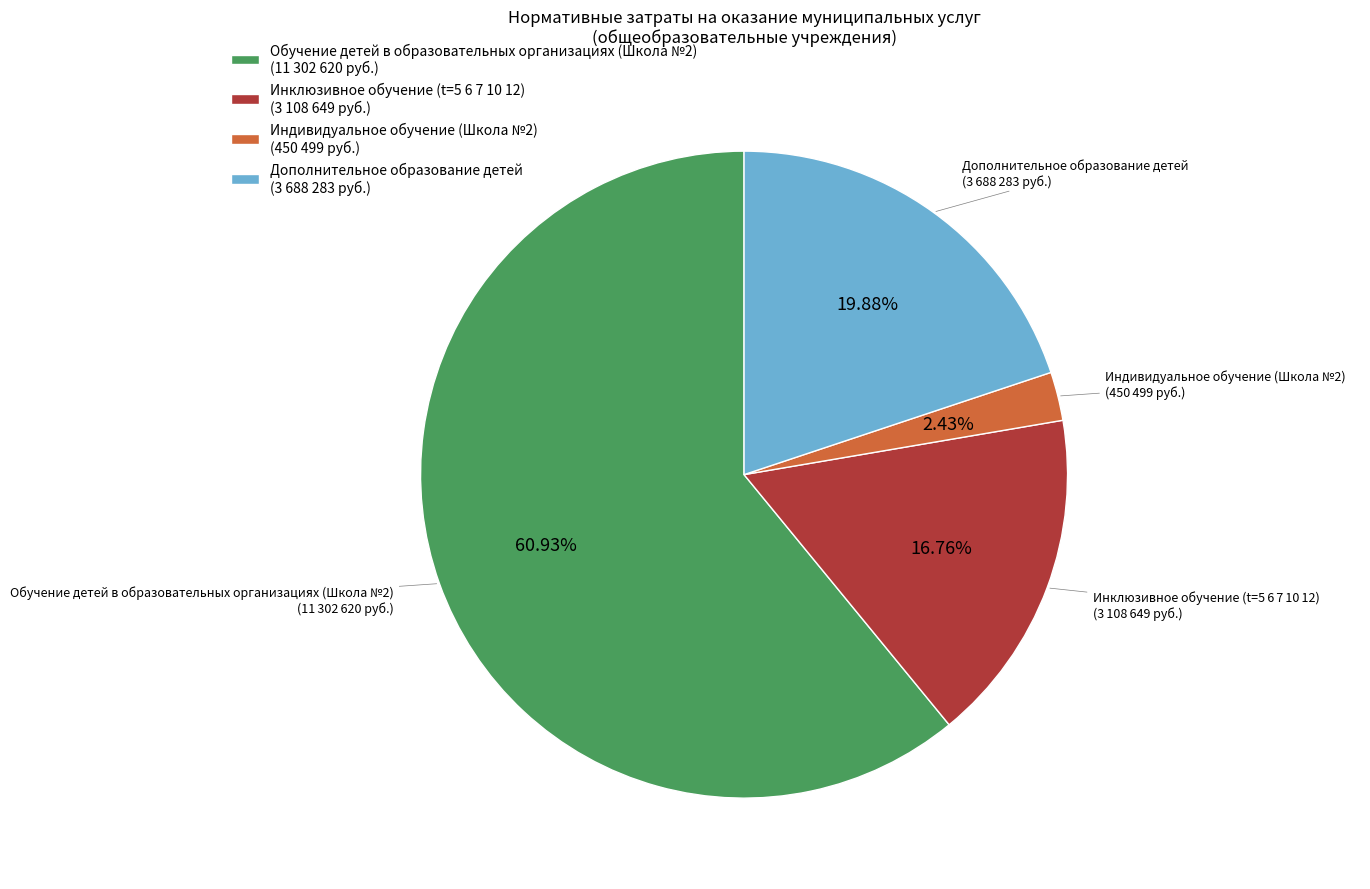

Rank the categories by value from highest to lowest.

Обучение детей в образовательных организациях (Школа №2) (11 302 620 руб.), Дополнительное образование детей (3 688 283 руб.), Инклюзивное обучение (t=5 6 7 10 12) (3 108 649 руб.), Индивидуальное обучение (Школа №2) (450 499 руб.)